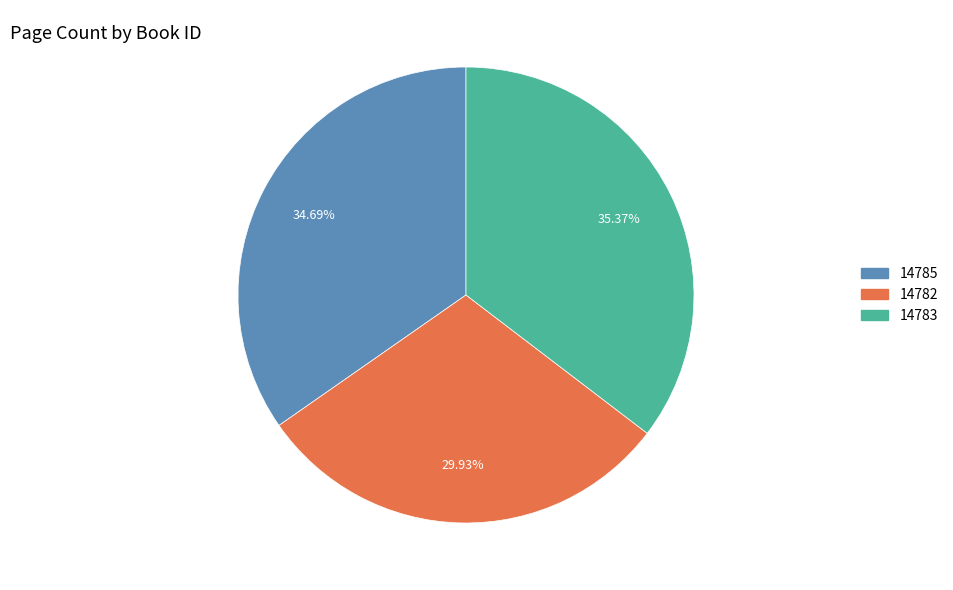

To the nearest percent, what is the difference between the 14782 and 14785 slice percentages?

5%